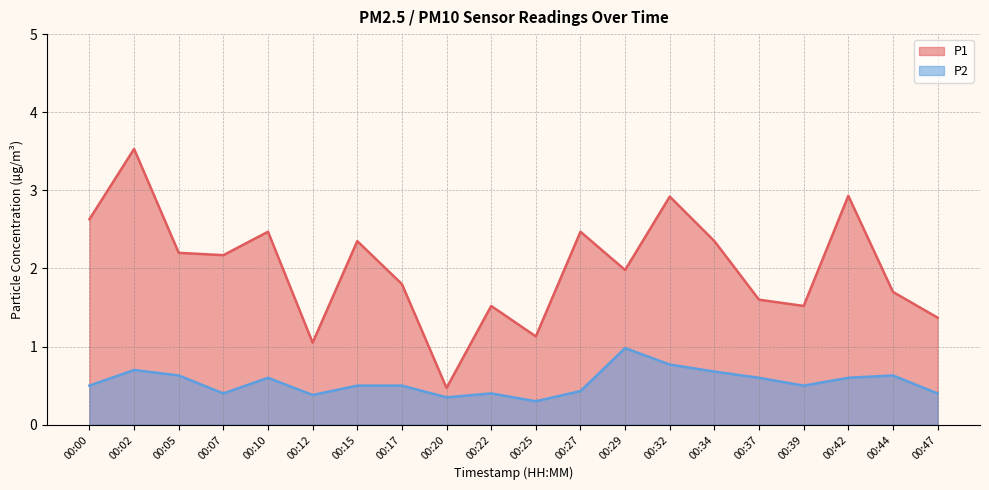

In P1, how many points are higher than both neighbors (excluding endpoints)?

7